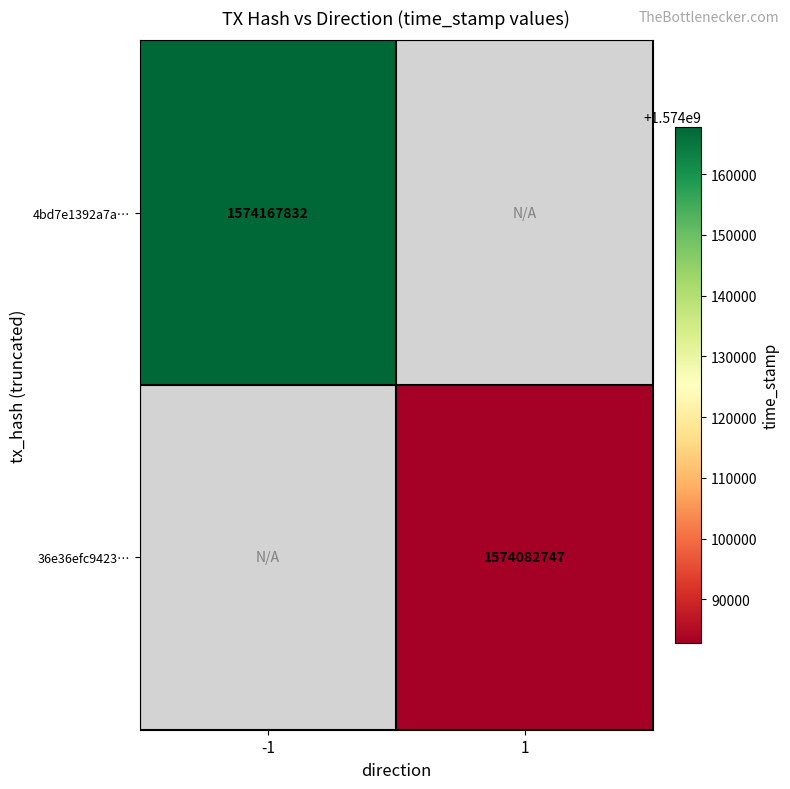

Is the value of 4bd7e1392a7a… at -1 greater than the value of 36e36efc9423… at 1?

Yes